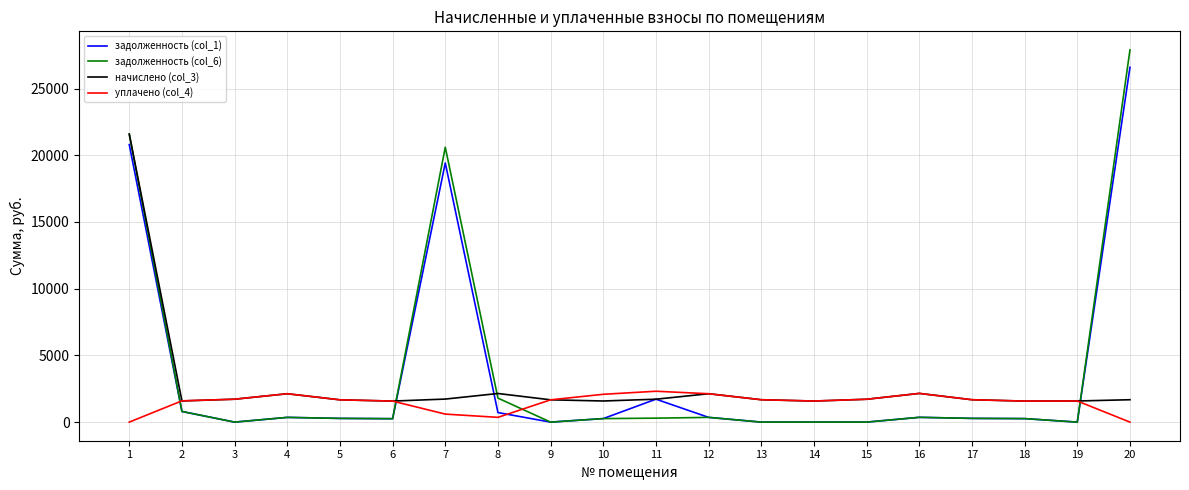

List the series in order of their peak value, highest first.

задолженность (col_6), задолженность (col_1), начислено (col_3), уплачено (col_4)